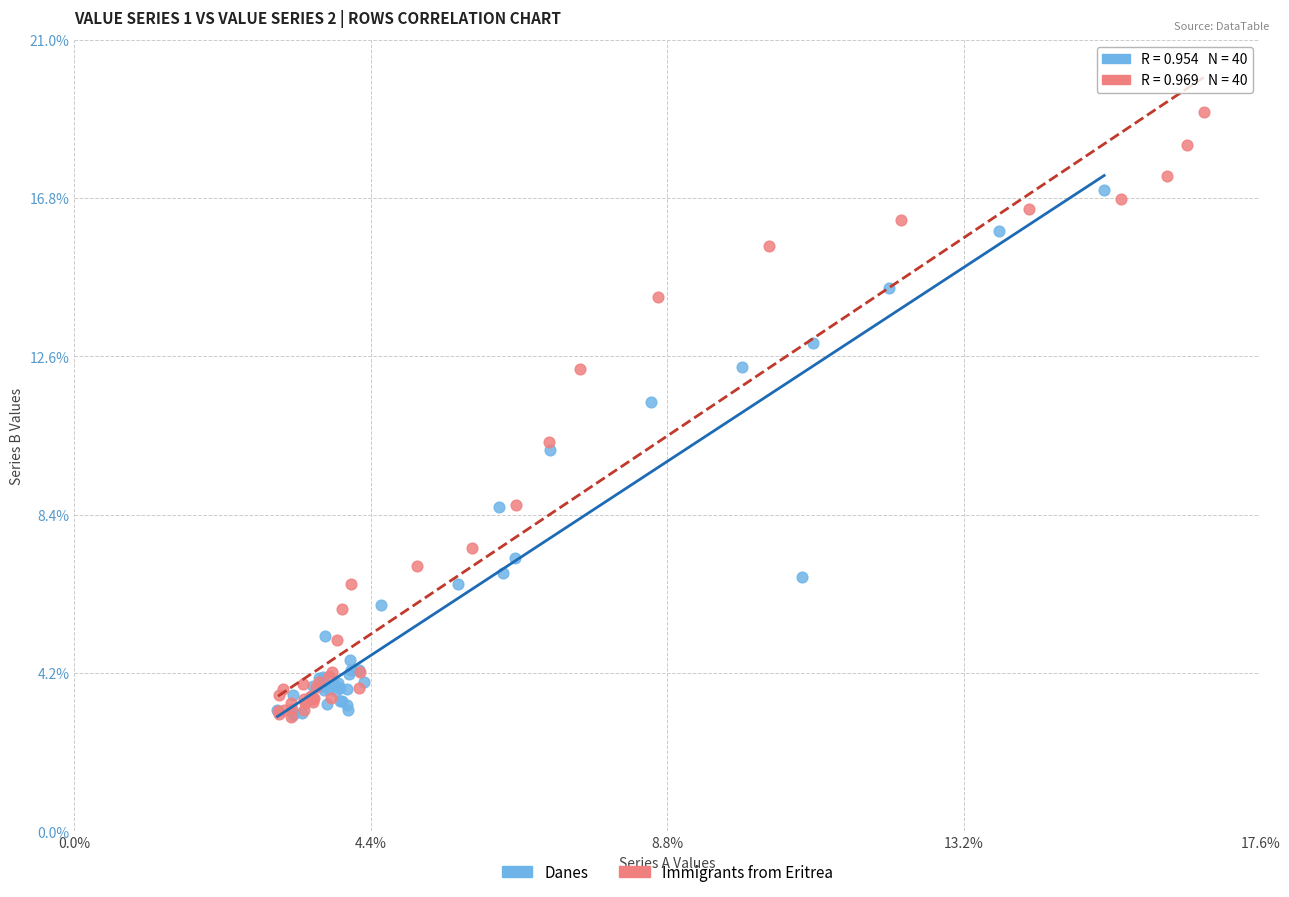

Which series has the widest spread of Y values?

Immigrants from Eritrea